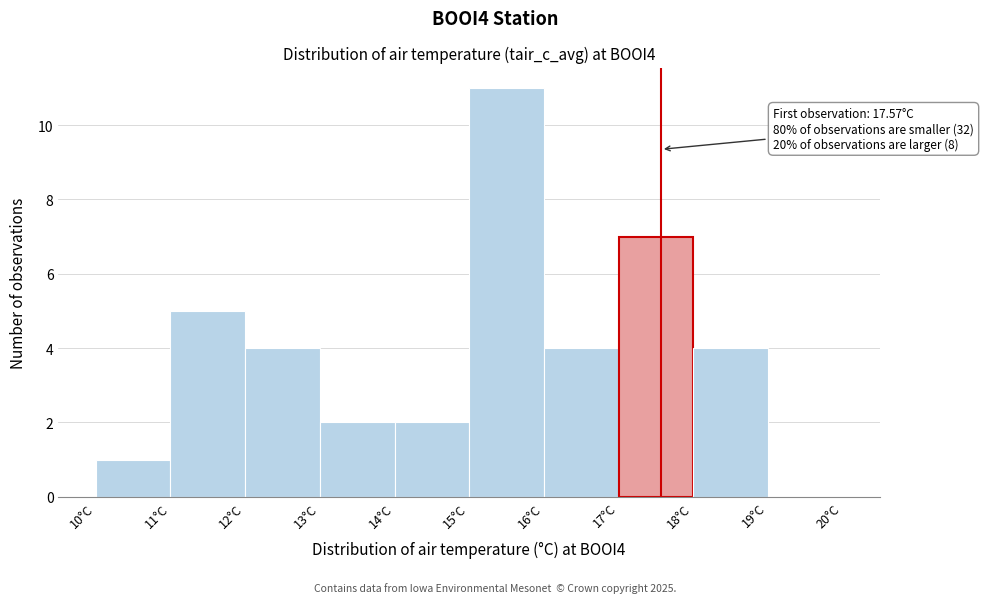

Which range on the x-axis has the tallest bar?

15 to 16